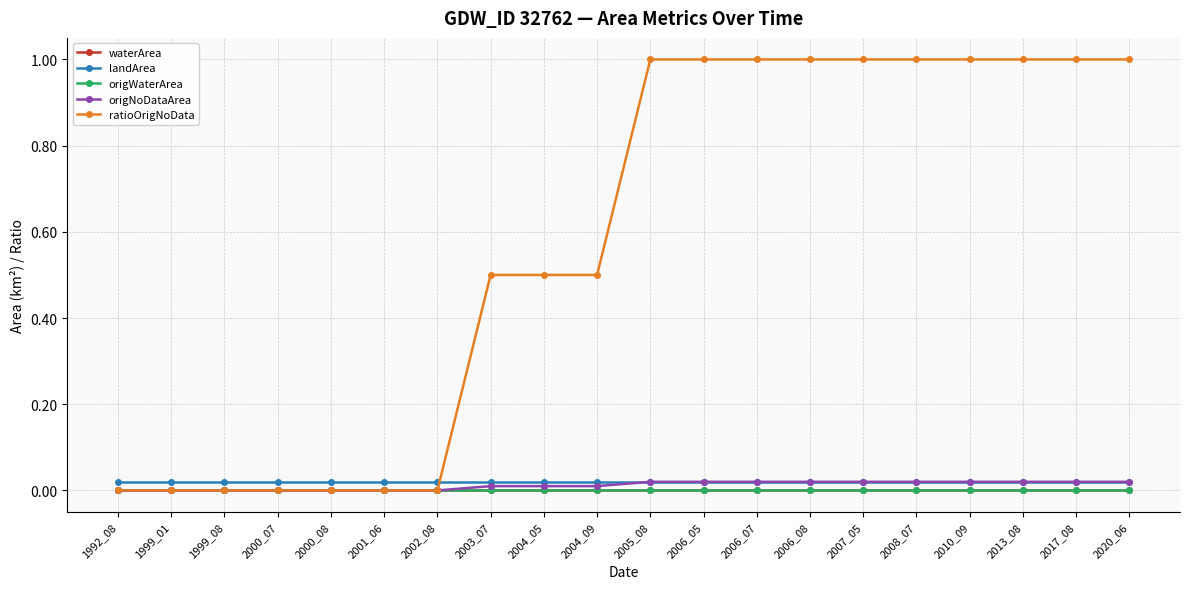

Does the chart have visible grid lines?

Yes